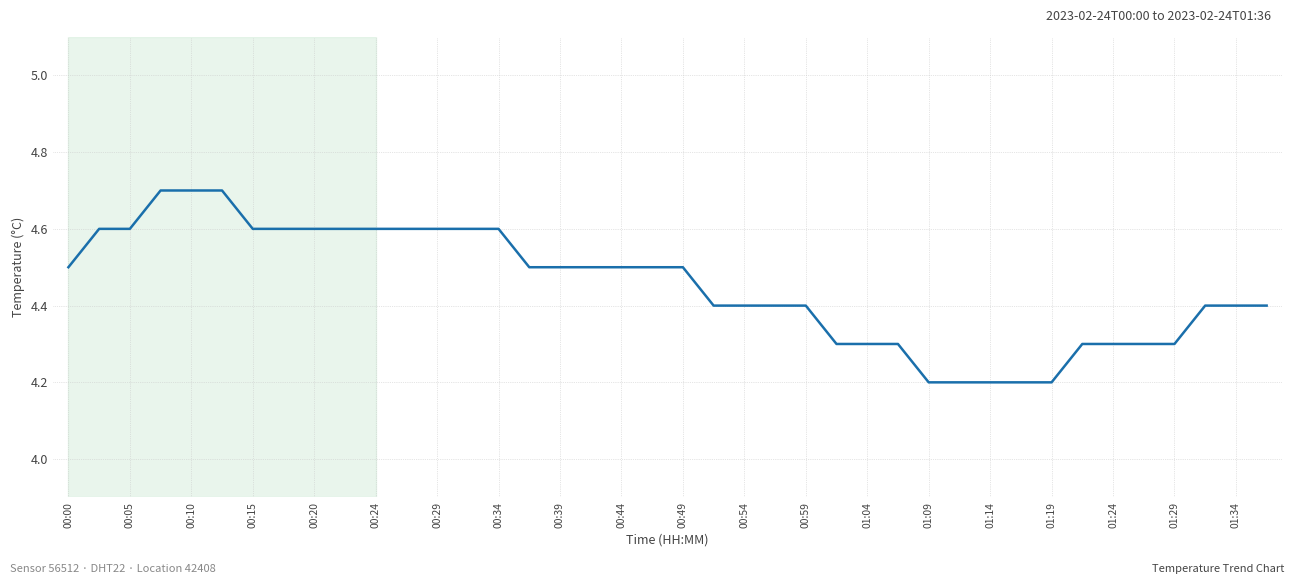

Reading left to right, extract all data points from this chart.

4.5	4.6	4.6	4.7	4.7	4.7	4.6	4.6	4.6	4.6	4.6	4.6	4.6	4.6	4.6	4.5	4.5	4.5	4.5	4.5	4.5	4.4	4.4	4.4	4.4	4.3	4.3	4.3	4.2	4.2	4.2	4.2	4.2	4.3	4.3	4.3	4.3	4.4	4.4	4.4